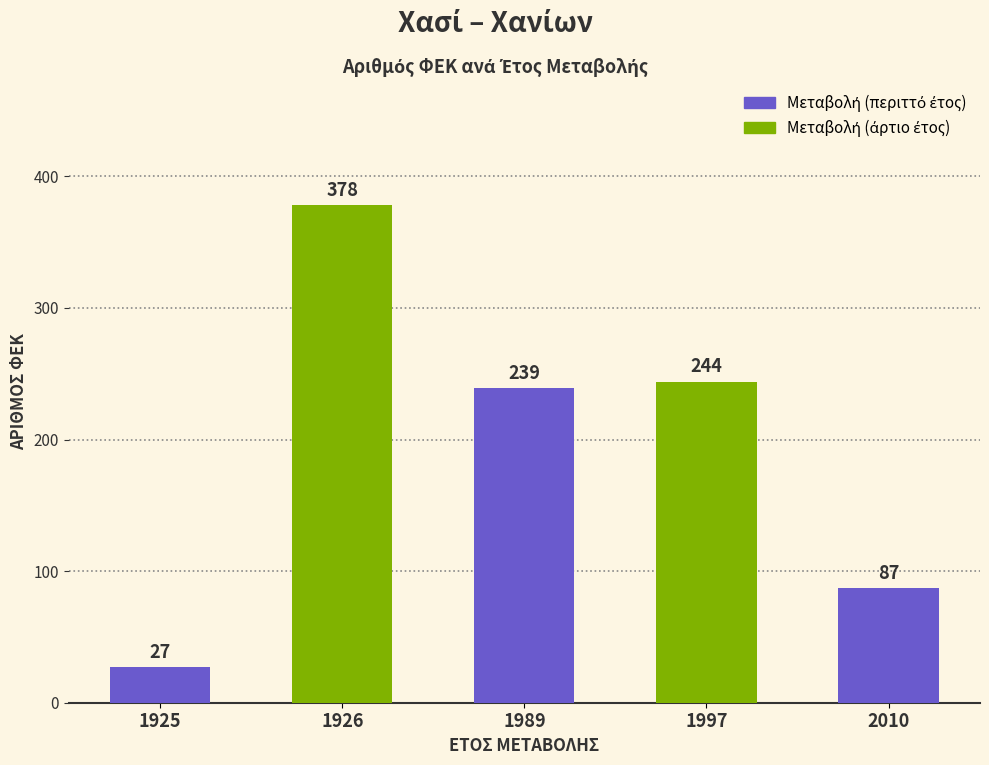

What is the value of the 3rd bar from the left?

239